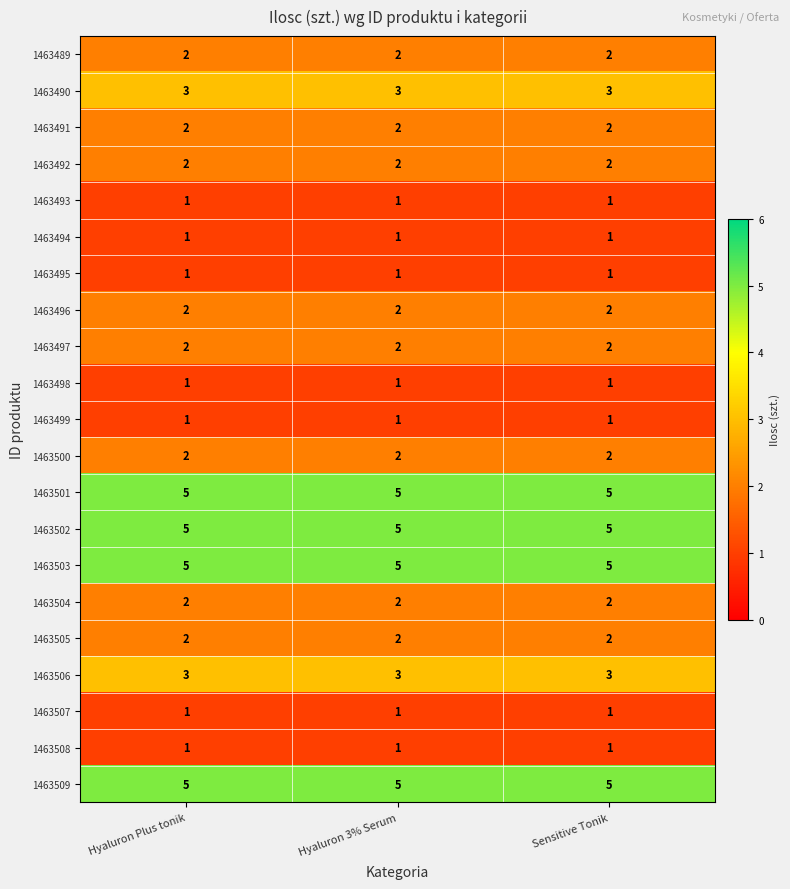

What is the greatest value displayed?

5